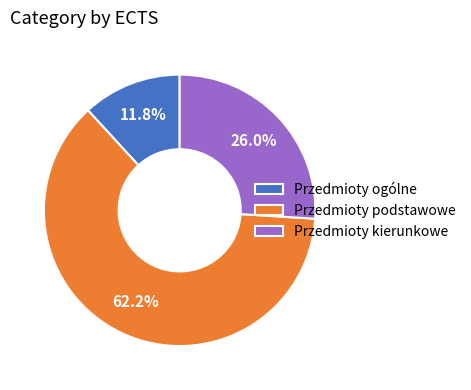

To the nearest percent, what percentage of the pie is Przedmioty kierunkowe?

26%